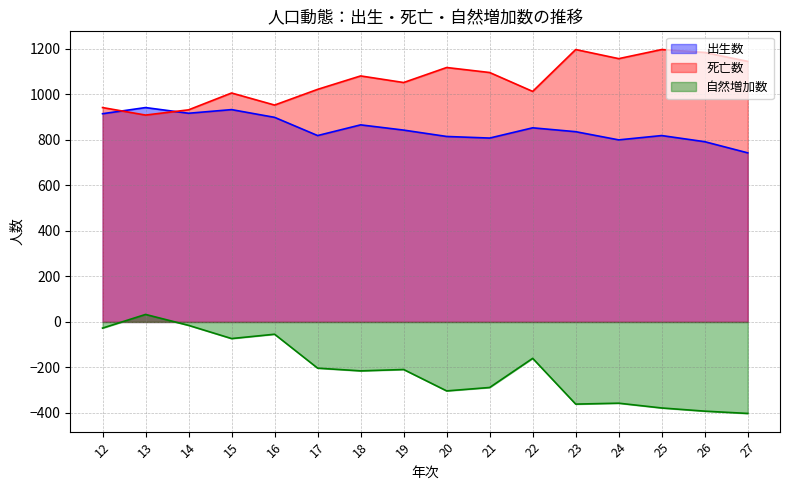

Is the value of 死亡数 at 13 greater than the value of 出生数 at 21?

Yes